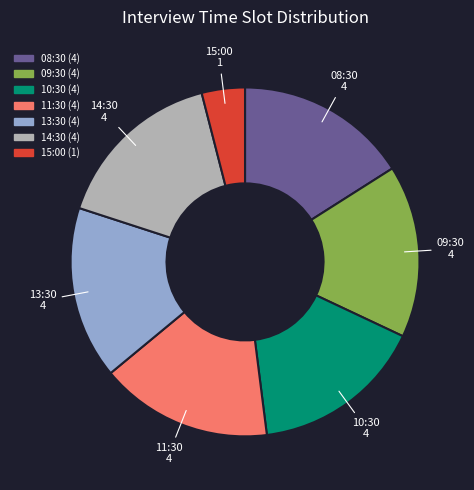

What is the ratio of the value at 11:30 to the value at 09:30?

1.0